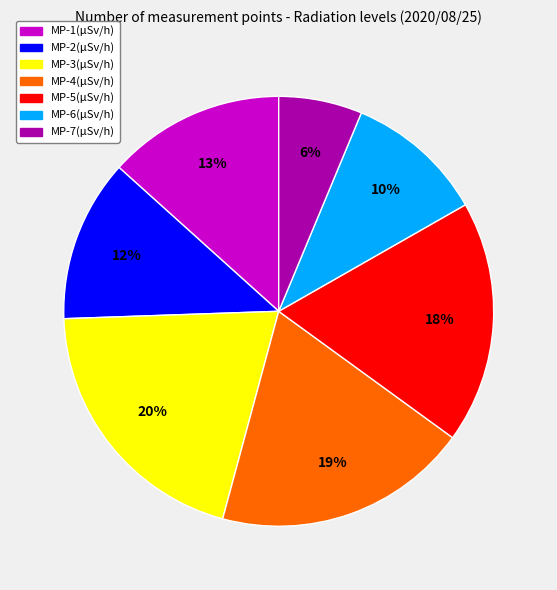

Which slice is the smallest?

MP-7